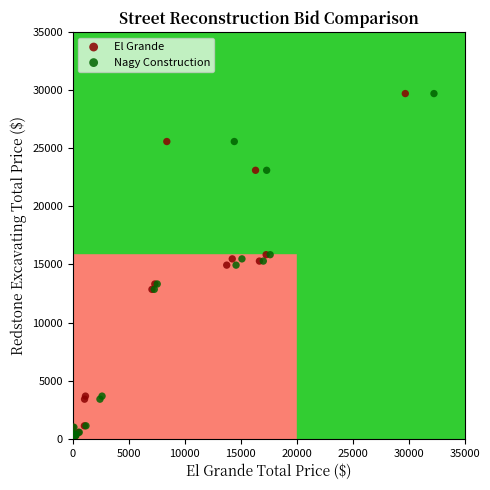

What are all the series names shown in the legend?

El Grande, Nagy Construction